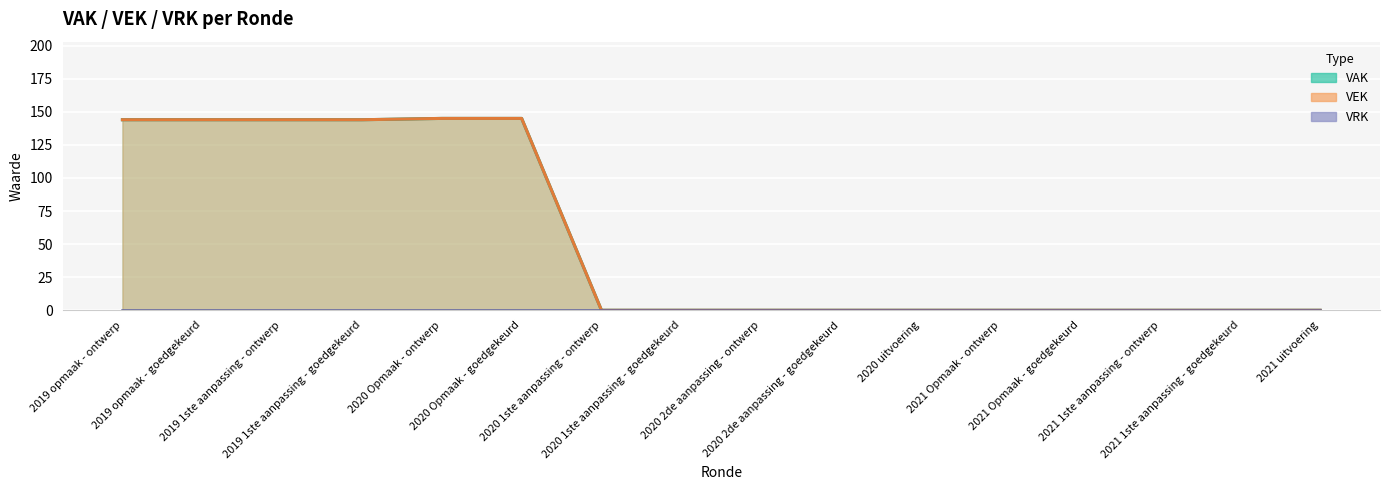

At which label is the value closest to 72?

2019 opmaak - ontwerp